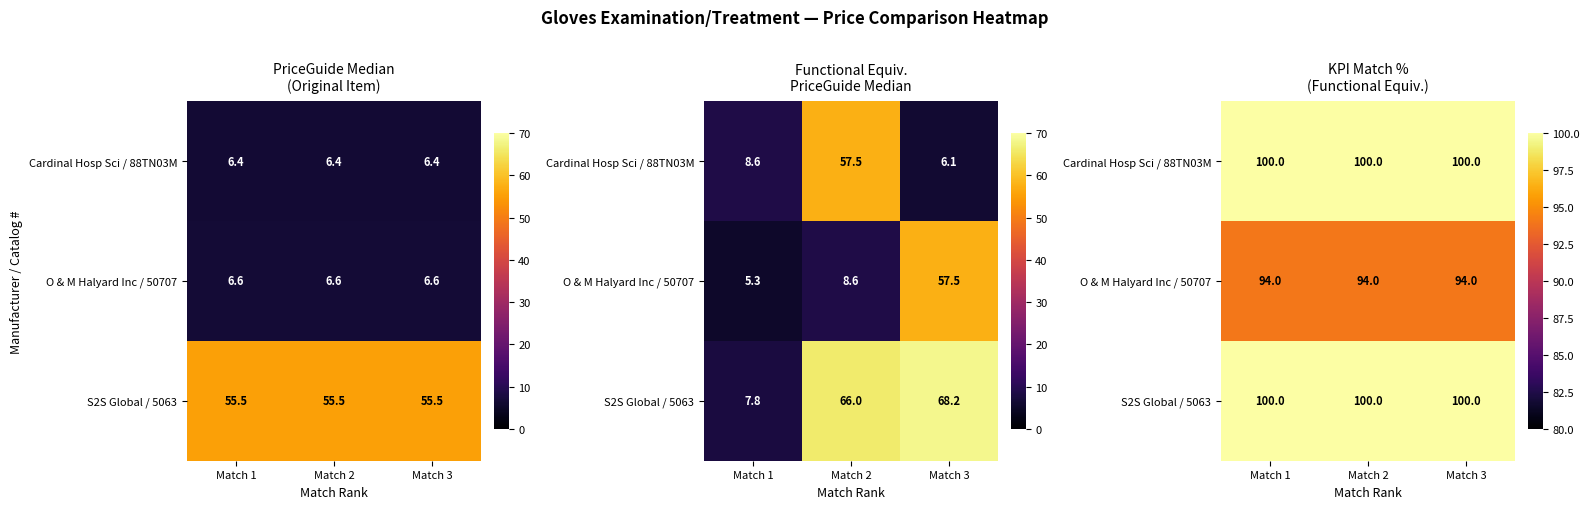

Is it true that O & M Halyard Inc / 50707 equals 94 at Match 2?

True